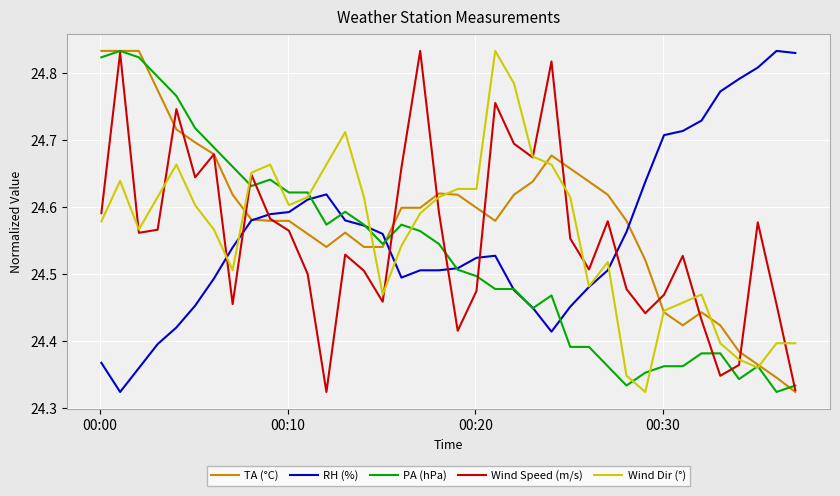

Which series has the largest total across all categories?

TA (°C)